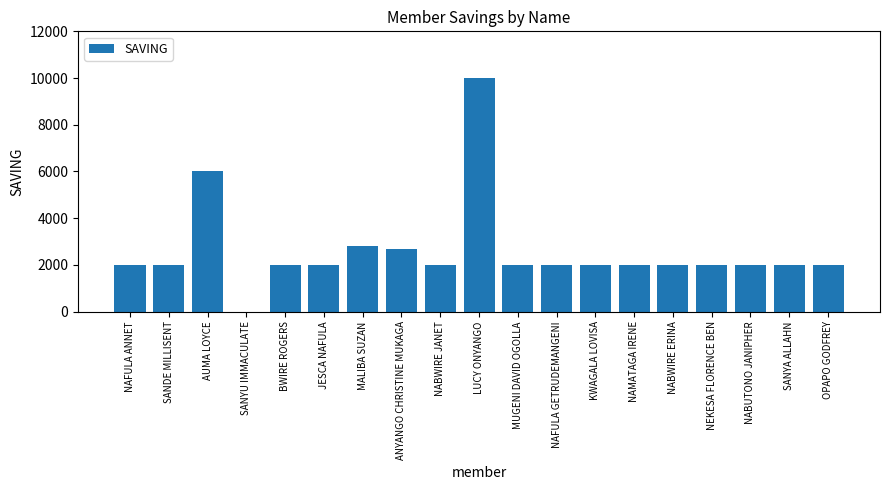

What is the ratio of the value at SANDE MILLISENT to the value at AUMA LOYCE?

0.3